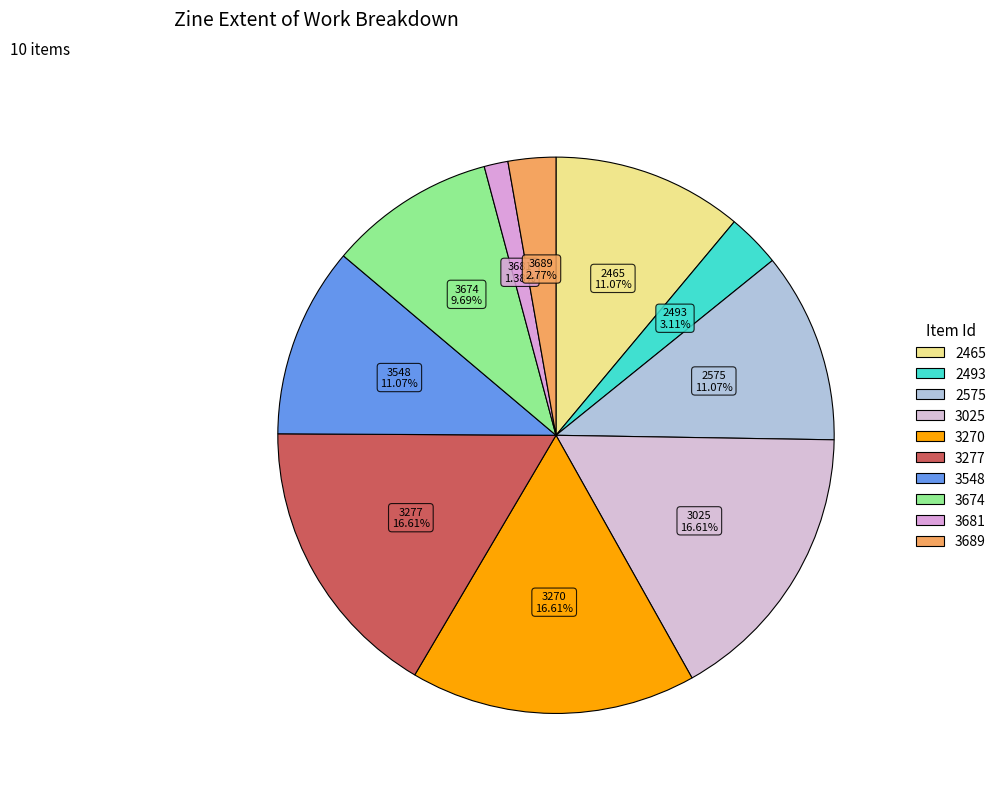

Between 3025 and 3548, which is larger?

3025